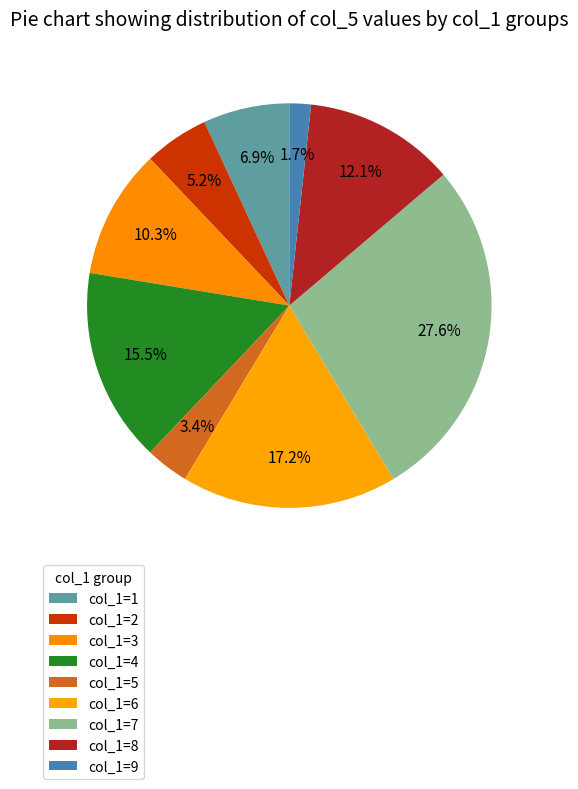

Rank the categories by value from lowest to highest.

col_1=9, col_1=5, col_1=2, col_1=1, col_1=3, col_1=8, col_1=4, col_1=6, col_1=7